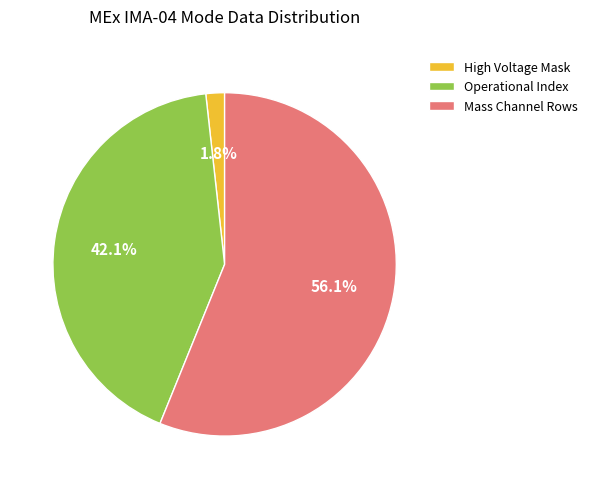

To the nearest percent, what portion does High Voltage Mask represent?

2%